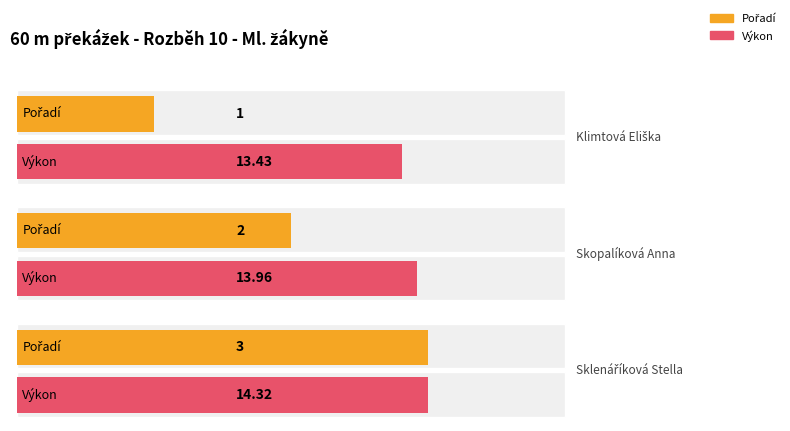

How many Pořadí values are between 1 and 3?

3